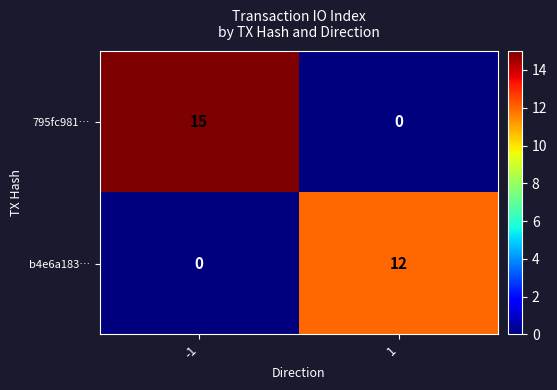

What is the total value across all series at 1?

12